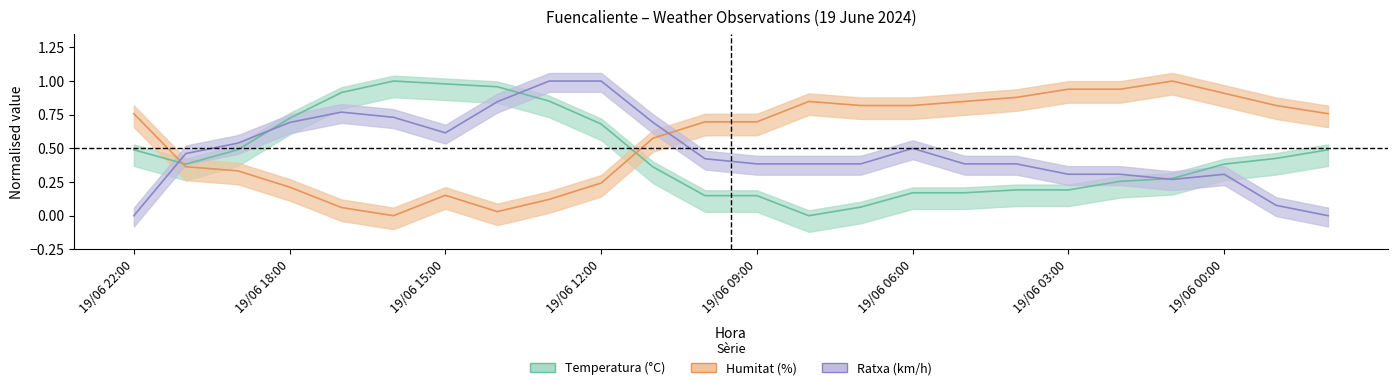

Where is the first local maximum for Ratxa (km/h)?

19/06 17:00